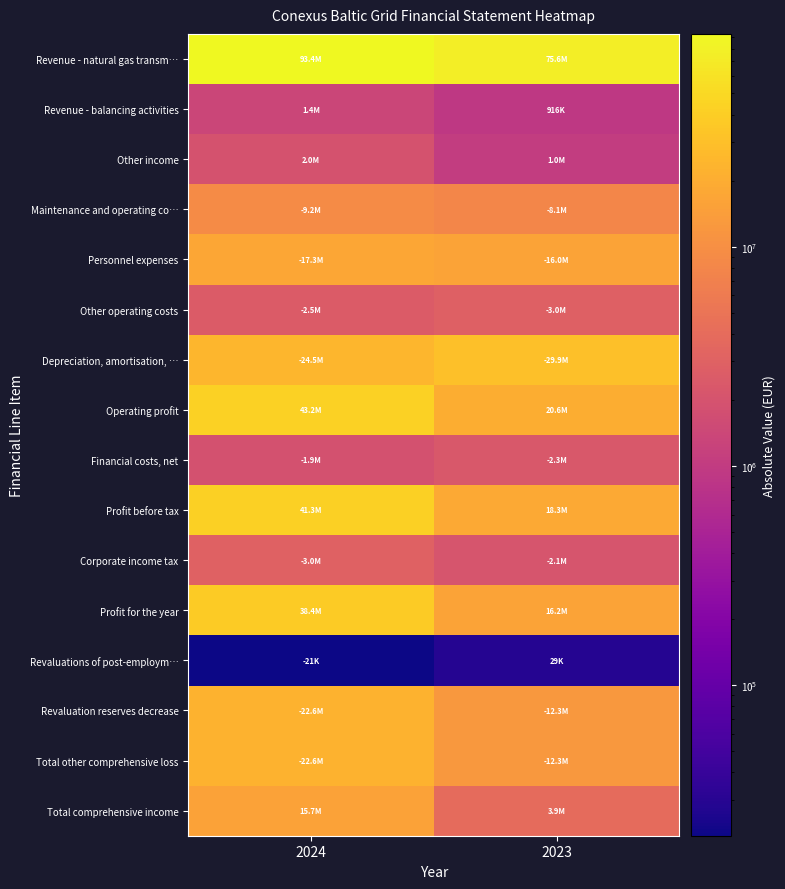

What is the spread (max minus min) of values at 2023?

75522283